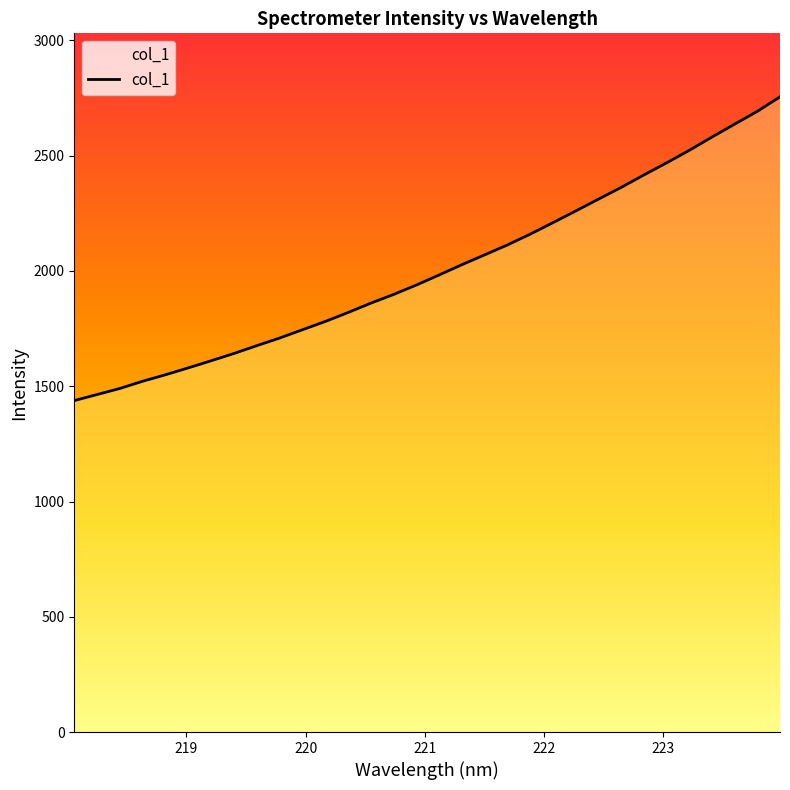

What is the greatest value displayed?

2755.4